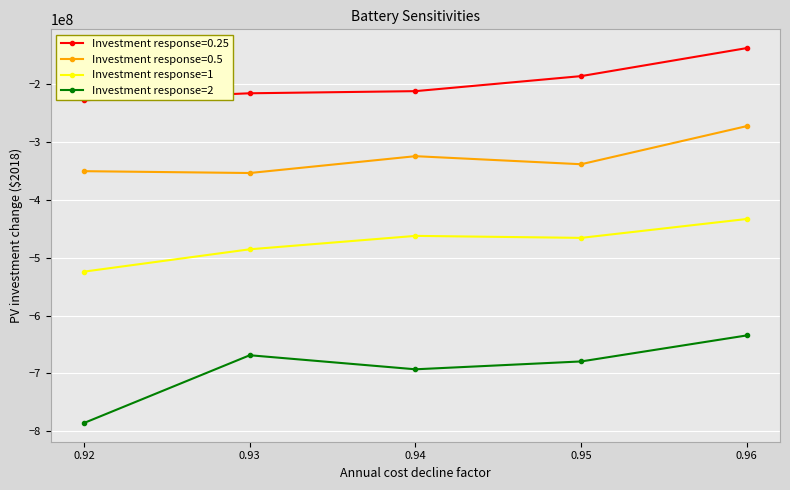

At which label does Investment response=2 reach its minimum?

0.92